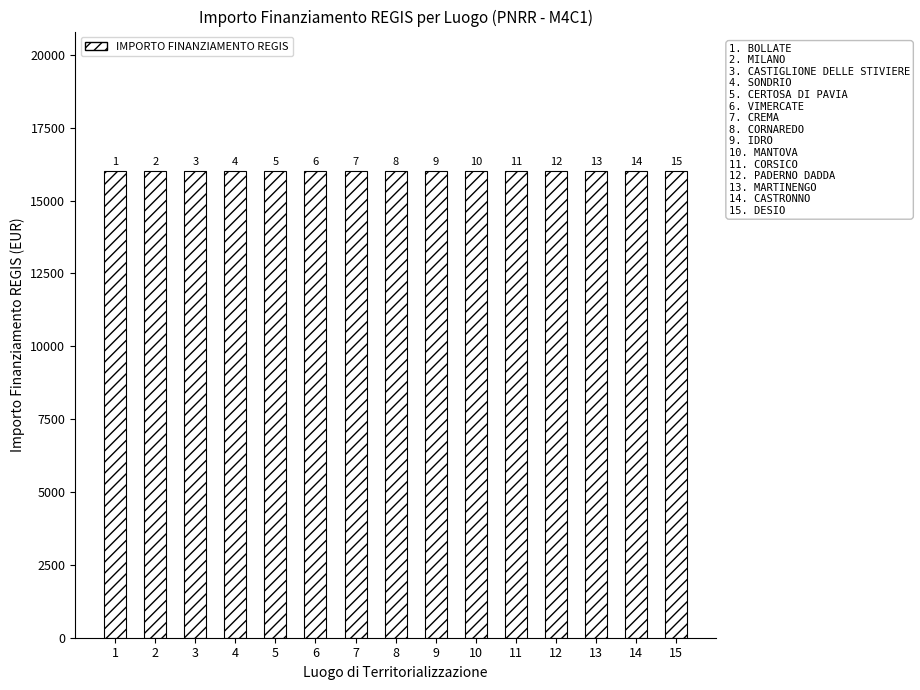

Where is IMPORTO FINANZIAMENTO REGIS nearest to the value 16000?

BOLLATE